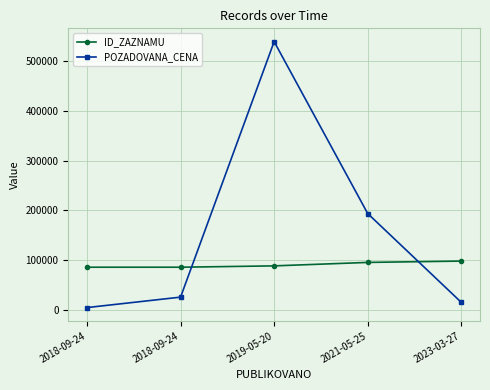

How many data points does each series have?

5